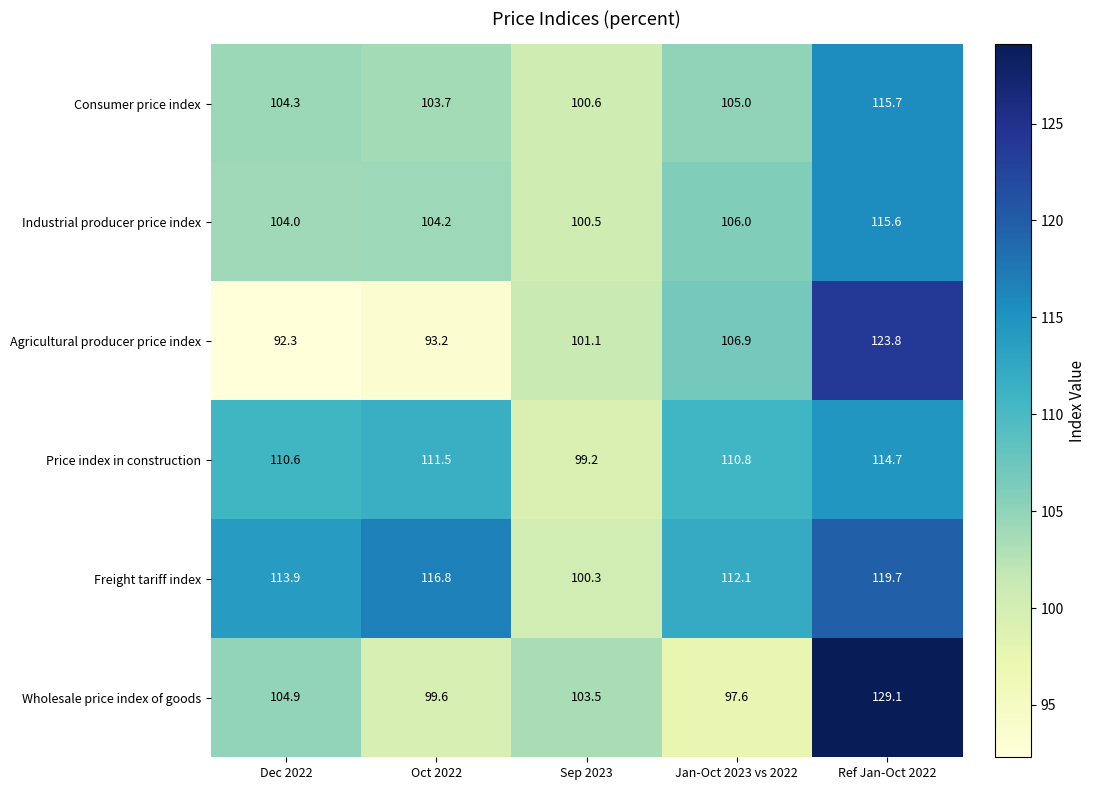

Reading right to left, what are all the values shown in this chart?

Consumer price index: 115.7	105.0	100.6	103.7	104.3
Industrial producer price index: 115.6	106.0	100.5	104.2	104.0
Agricultural producer price index: 123.8	106.9	101.1	93.2	92.3
Price index in construction: 114.7	110.8	99.2	111.5	110.6
Freight tariff index: 119.7	112.1	100.3	116.8	113.9
Wholesale price index of goods: 129.1	97.6	103.5	99.6	104.9